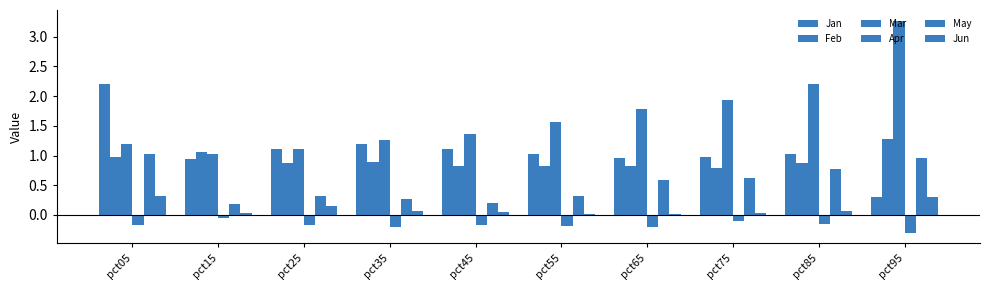

Is it true that Feb equals 0.9 at pct85?

True